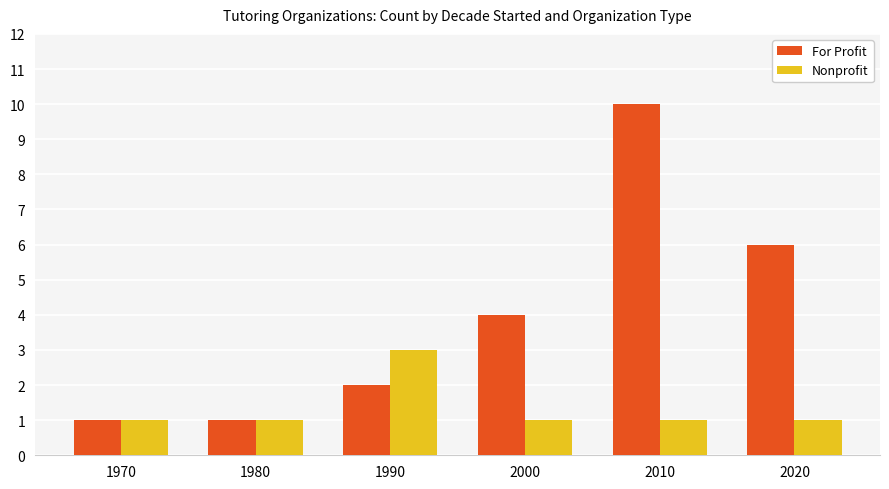

The value of Nonprofit at 2010 is 1. True or false?

True